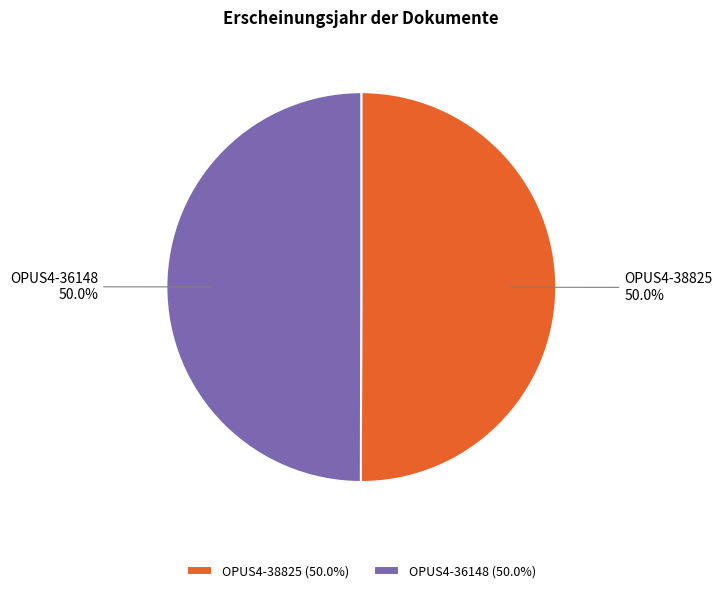

How many slices are in this pie chart?

2